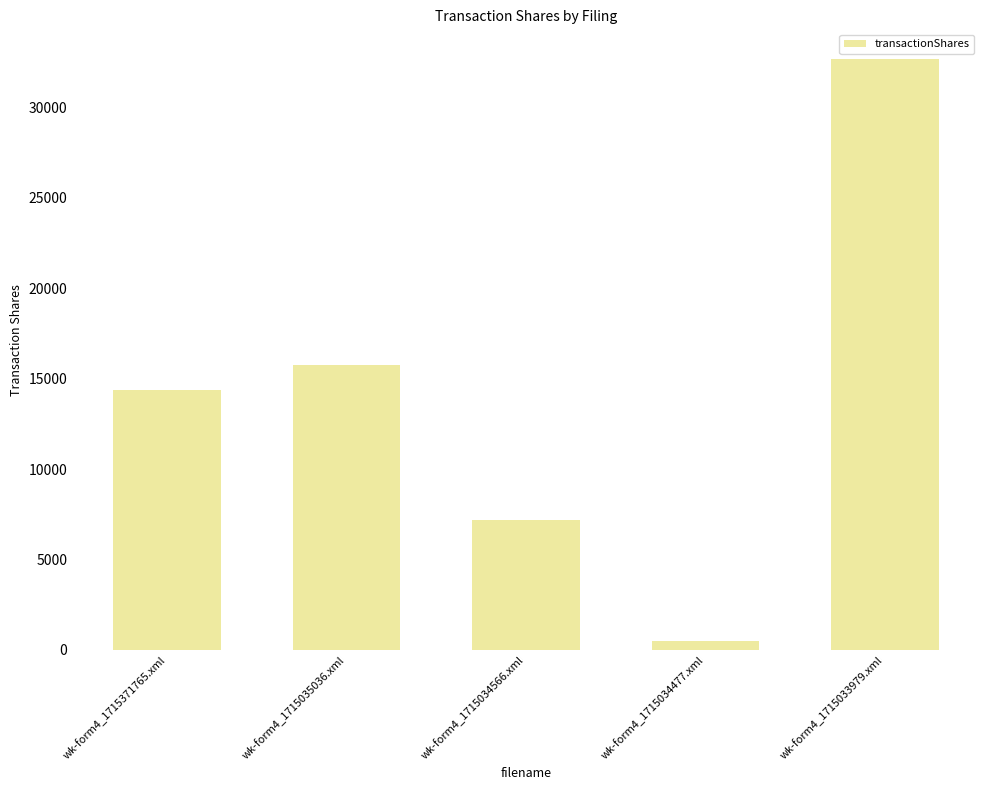

What is the label of the 2nd bar from the right?

wk-form4_1715034477.xml